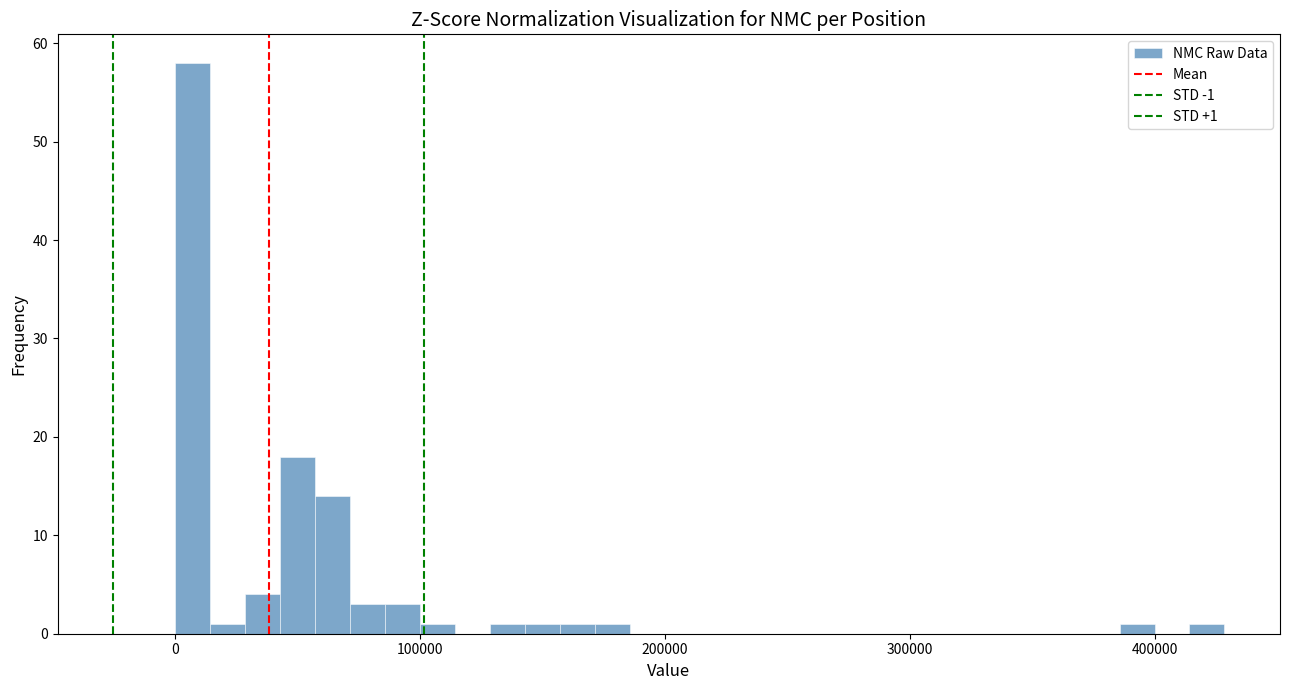

Around what value on the x-axis is the tallest bar? Give the approximate position of its centre, as read against the axis.

10000